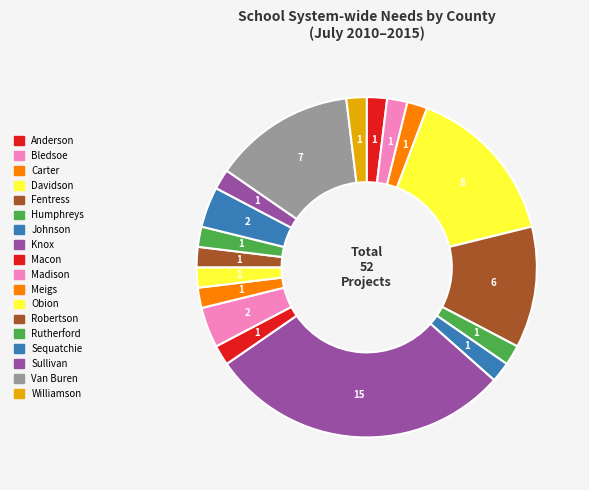

How many slices are in this pie chart?

18